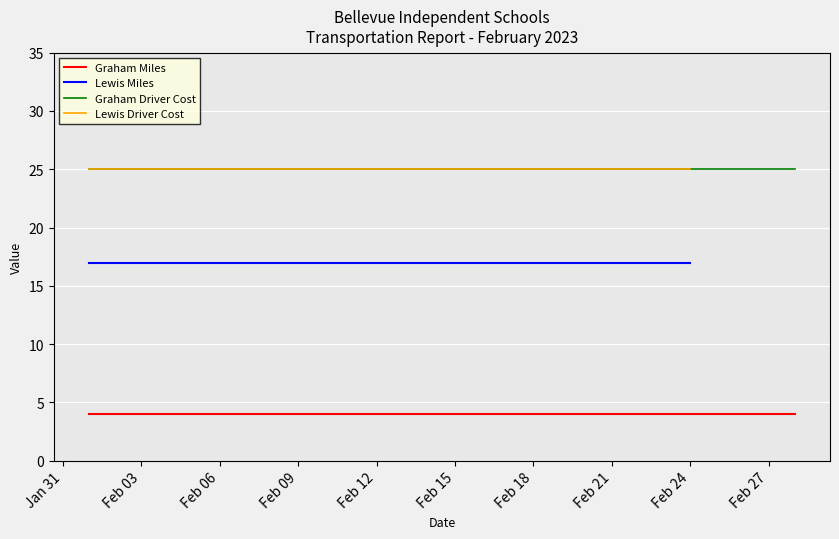

What is the maximum value for Graham Miles?

4